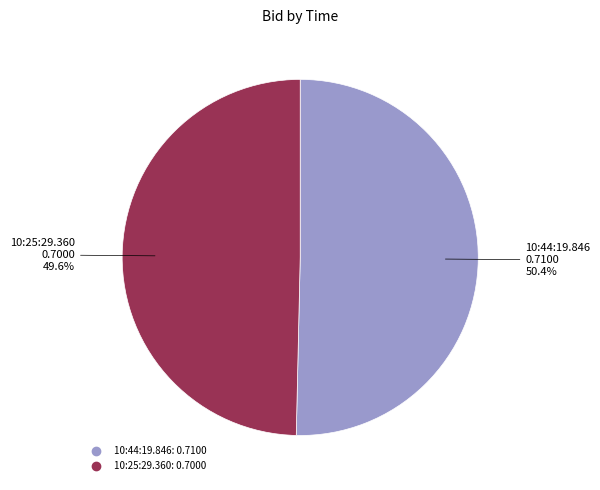

Do 10:25:29.360 and 10:44:19.846 together represent more than half of the pie?

Yes